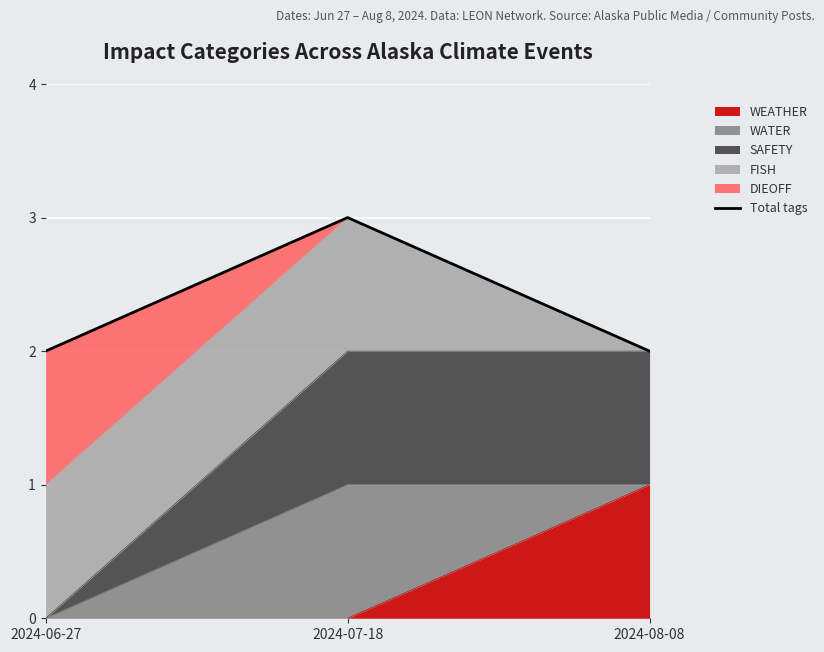

What is the change in value from 2024-06-27 to 2024-07-18?

+1